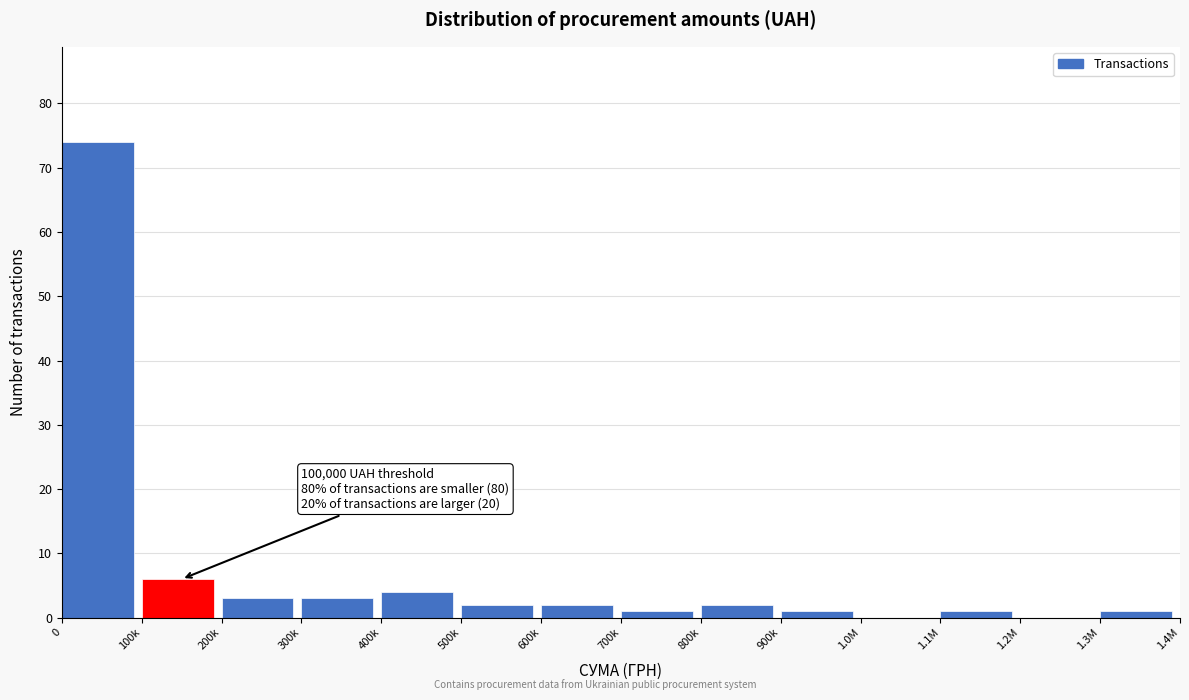

Reading left to right, what are all the values shown in this chart?

0=74	100k=6	200k=3	300k=3	400k=4	500k=2	600k=2	700k=1	800k=2	900k=1	1.0M=0	1.1M=1	1.2M=0	1.3M=1